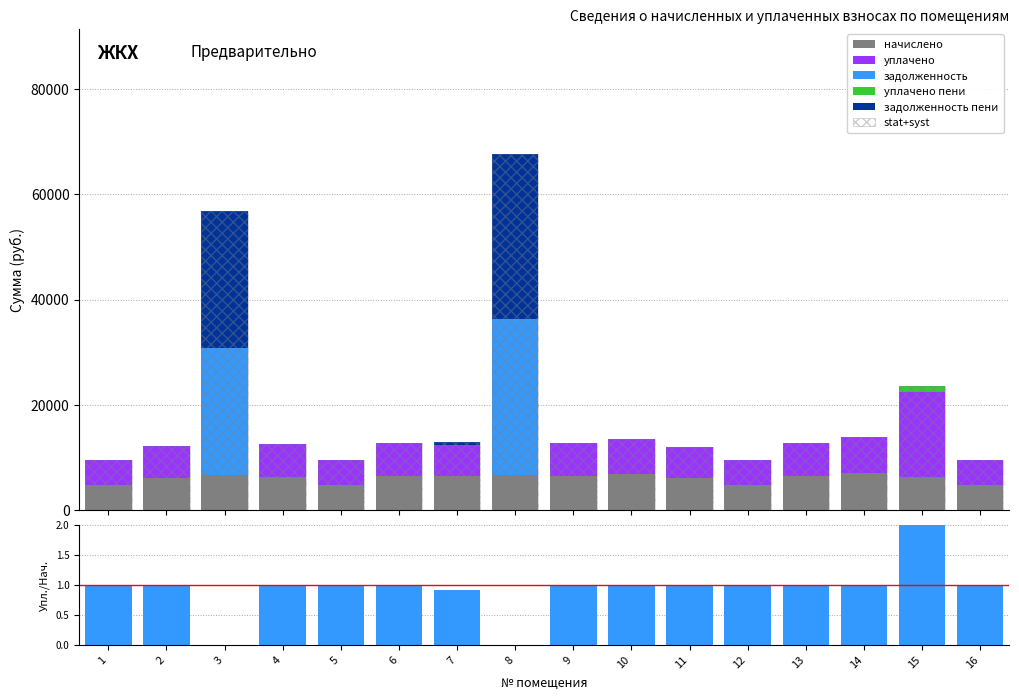

How many values in the уплачено series are below 6051?

8